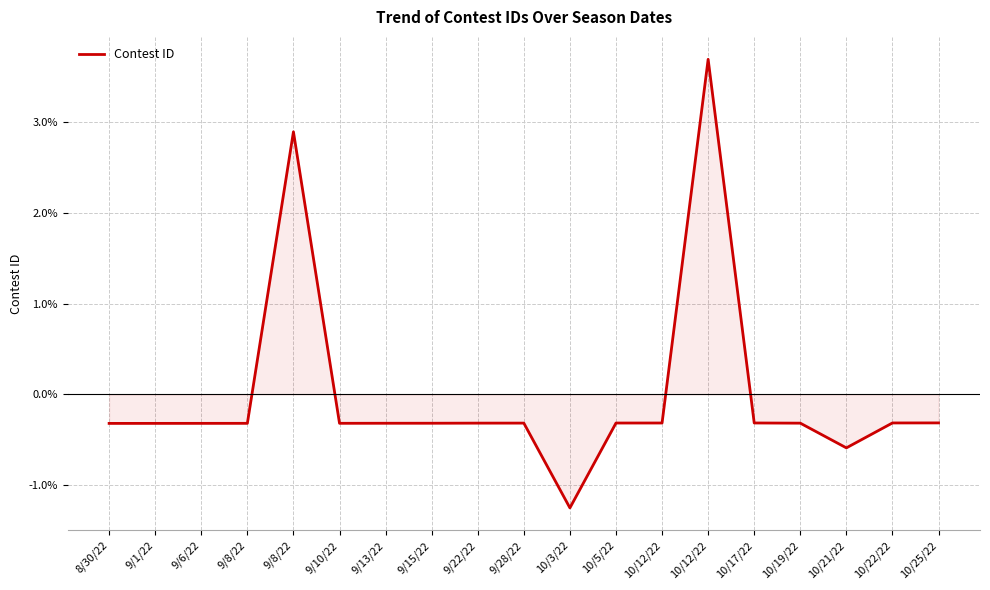

How many lines are shown in the chart?

1